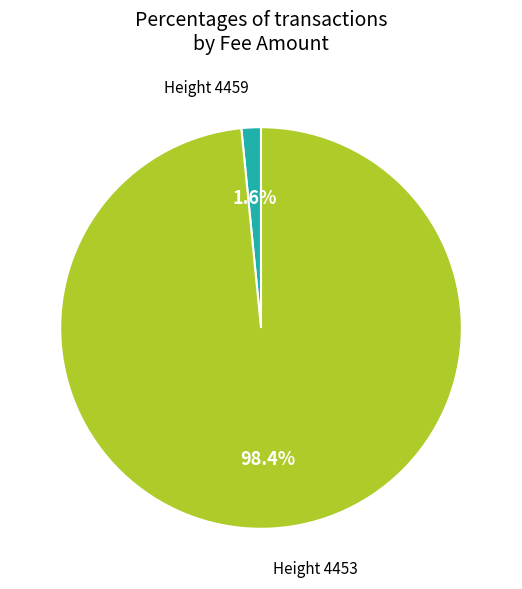

Is there a majority slice in this chart?

Yes